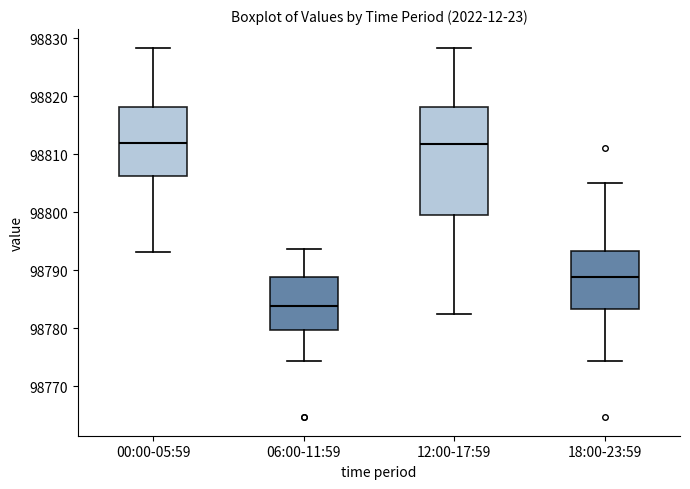

Reading left to right, transcribe this box plot: for each box, give where its median line is, the range the box spans, and where its two whiskers end, as read against the y-axis. The values are not printed on the chart, so give them approximately, as read against the axis.

00:00-05:59: median 98812, box 98806 to 98818, whiskers 98793 to 98828
06:00-11:59: median 98784, box 98780 to 98789, whiskers 98774 to 98794
12:00-17:59: median 98812, box 98799 to 98818, whiskers 98782 to 98828
18:00-23:59: median 98789, box 98783 to 98793, whiskers 98774 to 98805